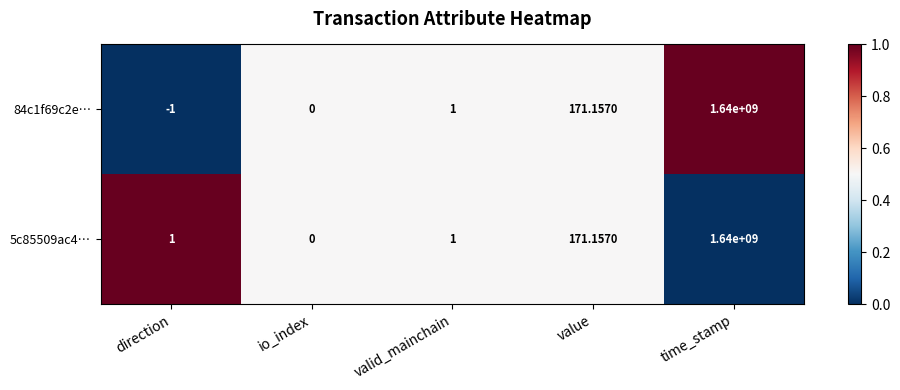

Which label corresponds to the largest value in the chart?

time_stamp